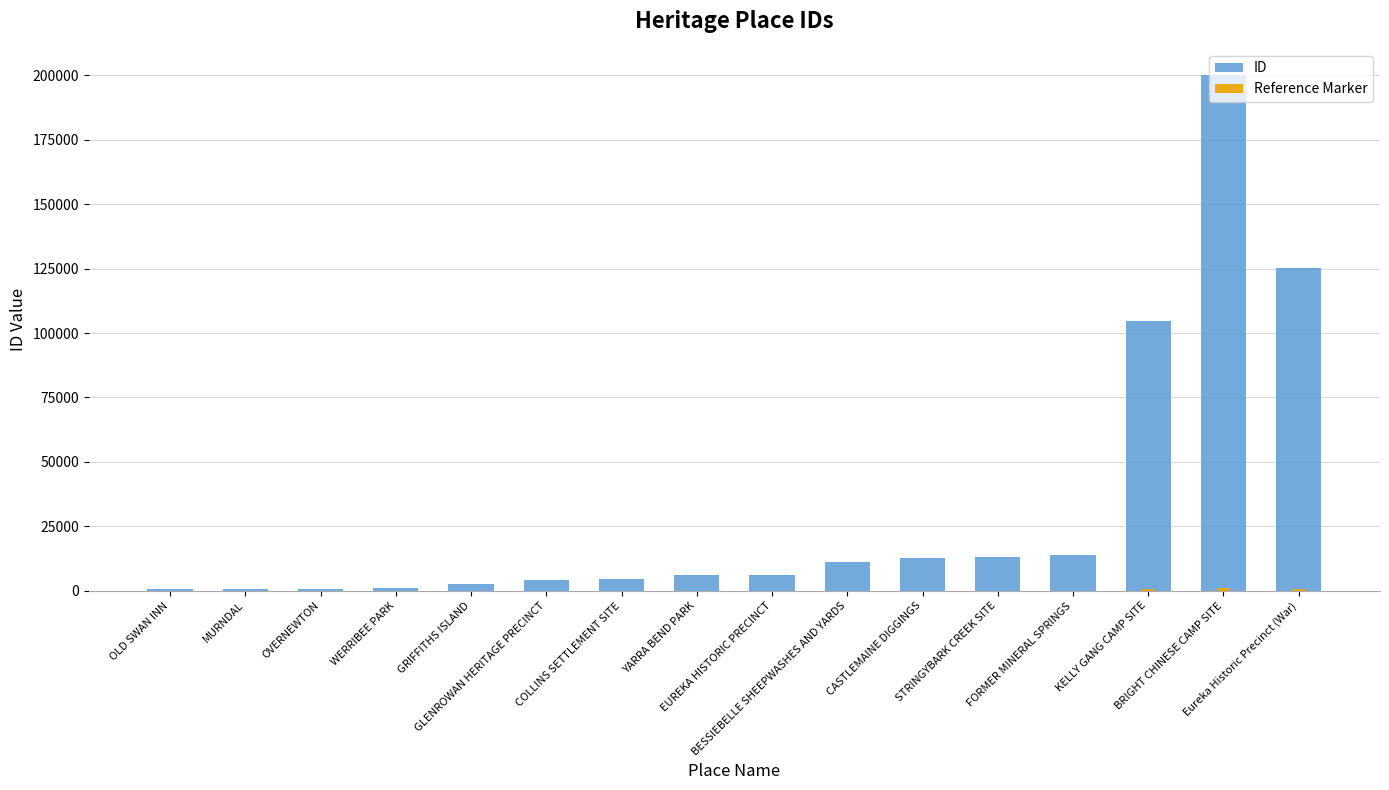

Reading left to right, list all the values displayed in this chart.

ID: 511.0	565.0	611.0	1207.0	2711.0	4073.0	4653.0	5968.0	5993.0	11118.0	12834.0	13107.0	13999.0	104595.0	200291.0	125351.0
Reference Marker: 2.6	2.8	3.1	6.0	13.6	20.4	23.3	29.8	30.0	55.6	64.2	65.5	70.0	523.0	1001.5	626.8